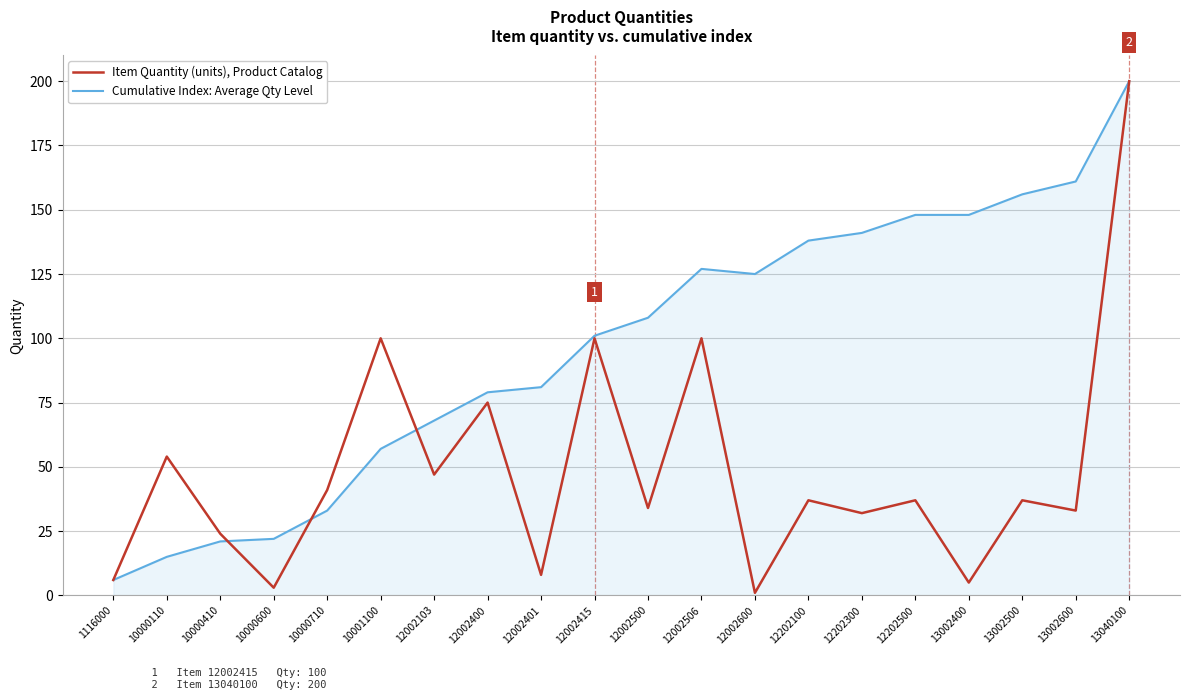

Reading left to right, what are all the values shown in this chart?

Item Quantity (units), Product Catalog: 6	54	24	3	41	100	47	75	8	100	34	100	1	37	32	37	5	37	33	200
Cumulative Index: Average Qty Level: 6	15	21	22	33	57	68	79	81	101	108	127	125	138	141	148	148	156	161	200